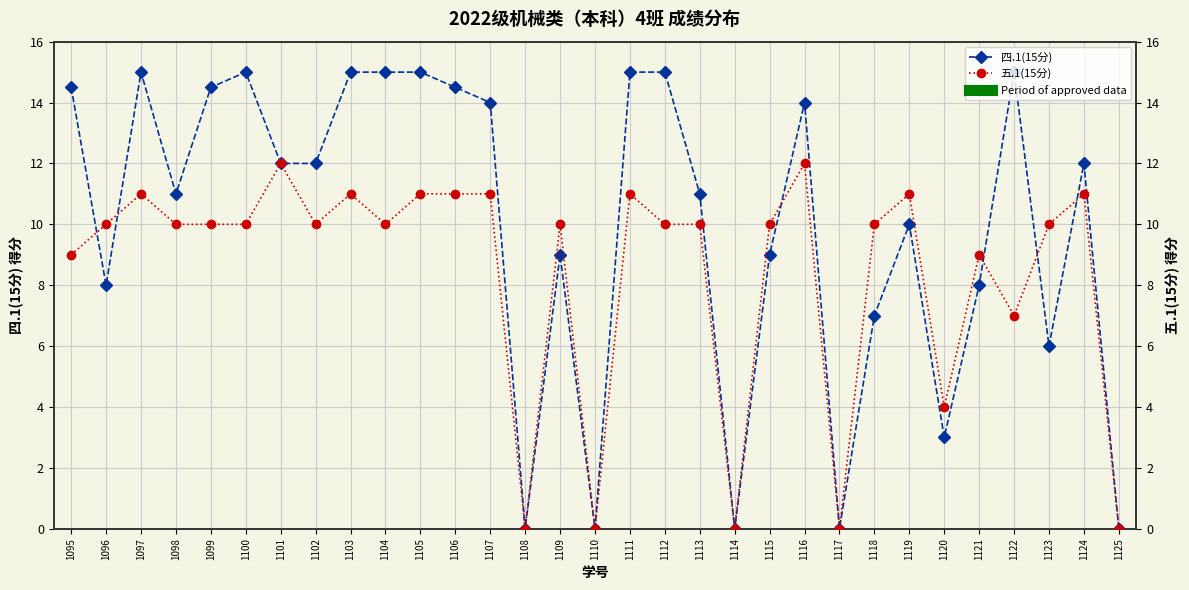

Reading right to left, list all the values displayed in this chart.

四.1(15分): 0.0	12.0	6.0	15.0	8.0	3.0	10.0	7.0	0.0	14.0	9.0	0.0	11.0	15.0	15.0	0.0	9.0	0.0	14.0	14.5	15.0	15.0	15.0	12.0	12.0	15.0	14.5	11.0	15.0	8.0	14.5
Period of approved data: -1.5	-1.5	-1.5	-1.5	-1.5	-1.5	-1.5	-1.5	-1.5	-1.5	-1.5	-1.5	-1.5	-1.5	-1.5	-1.5	-1.5	-1.5	-1.5	-1.5	-1.5	-1.5	-1.5	-1.5	-1.5	-1.5	-1.5	-1.5	-1.5	-1.5	-1.5
五.1(15分): 0.0	11.0	10.0	7.0	9.0	4.0	11.0	10.0	0.0	12.0	10.0	0.0	10.0	10.0	11.0	0.0	10.0	0.0	11.0	11.0	11.0	10.0	11.0	10.0	12.0	10.0	10.0	10.0	11.0	10.0	9.0